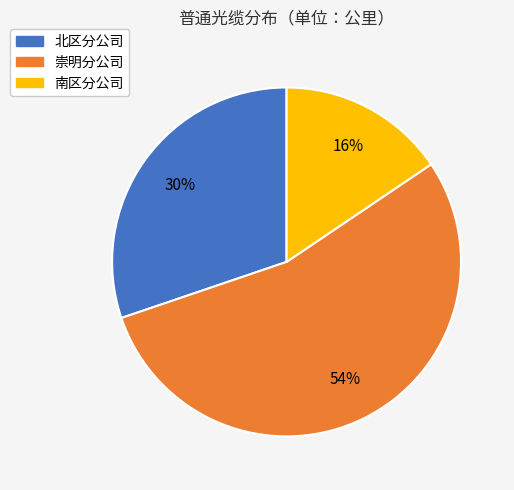

Combined, do 南区分公司 and 北区分公司 account for over 50%?

No